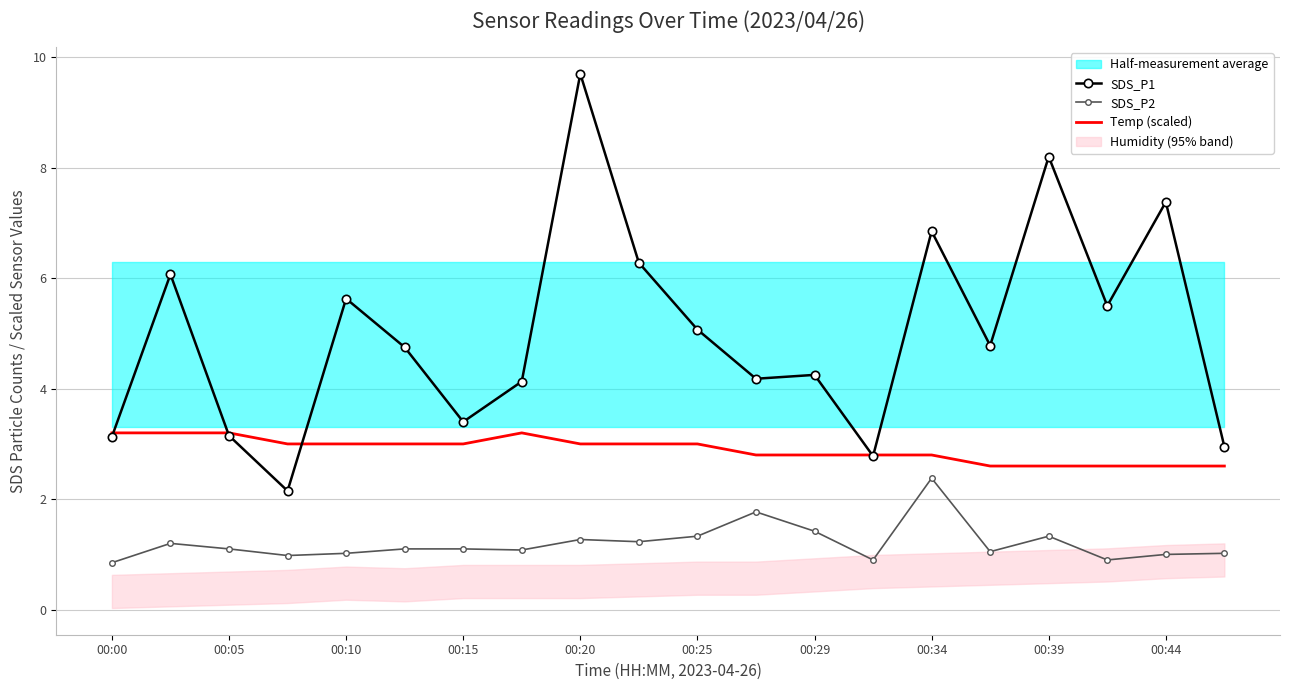

What is the sum of all SDS_P2 values?

24.0